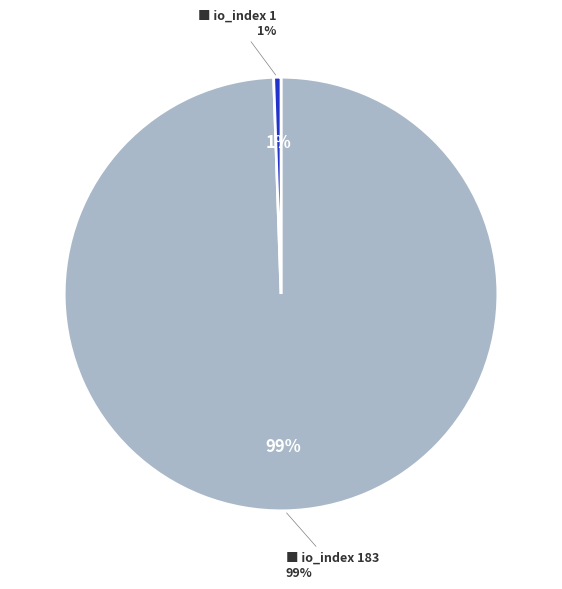

Do io_index 183 and io_index 1 together represent more than half of the pie?

Yes